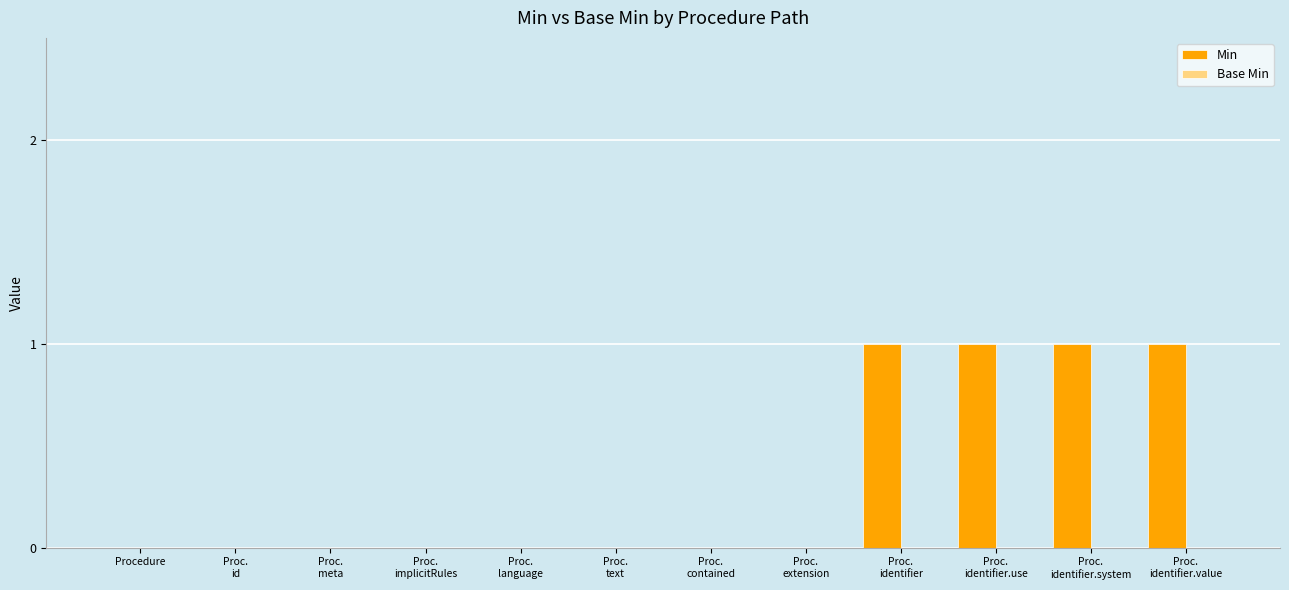

Are the bars horizontal?

No